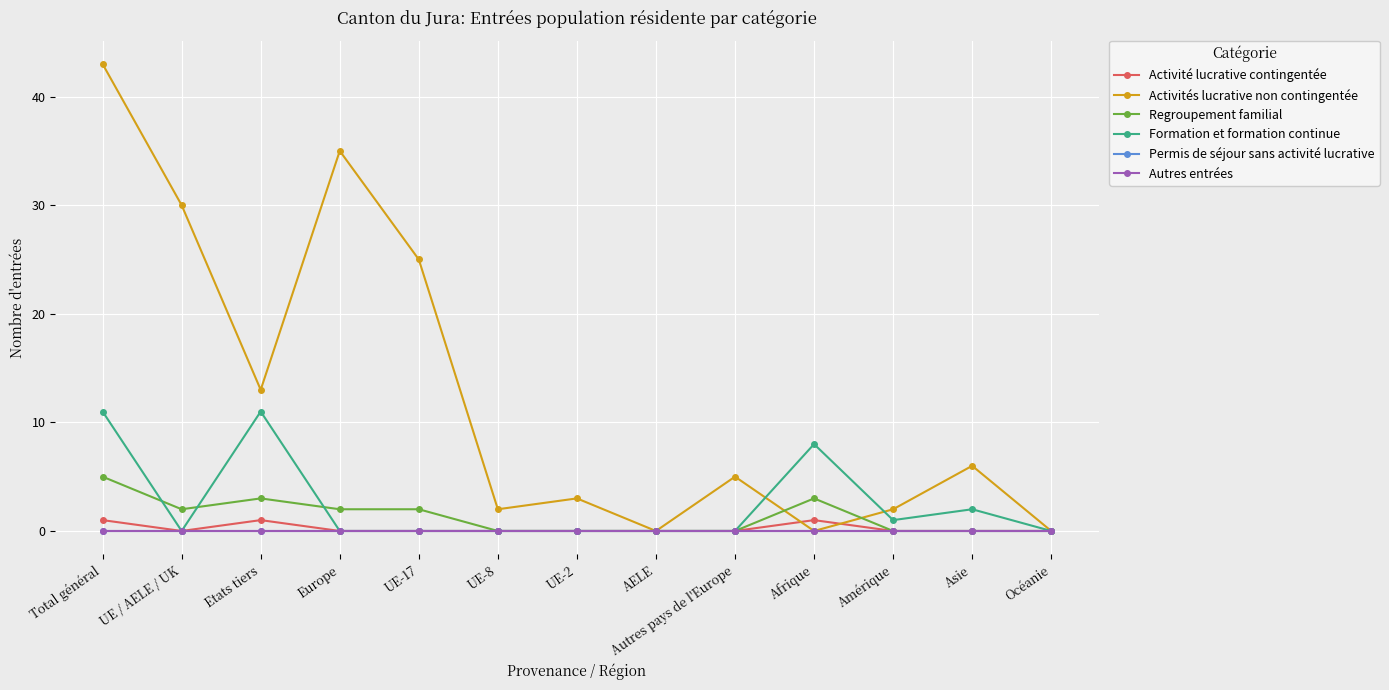

Is this an area chart (filled region under the line)?

No